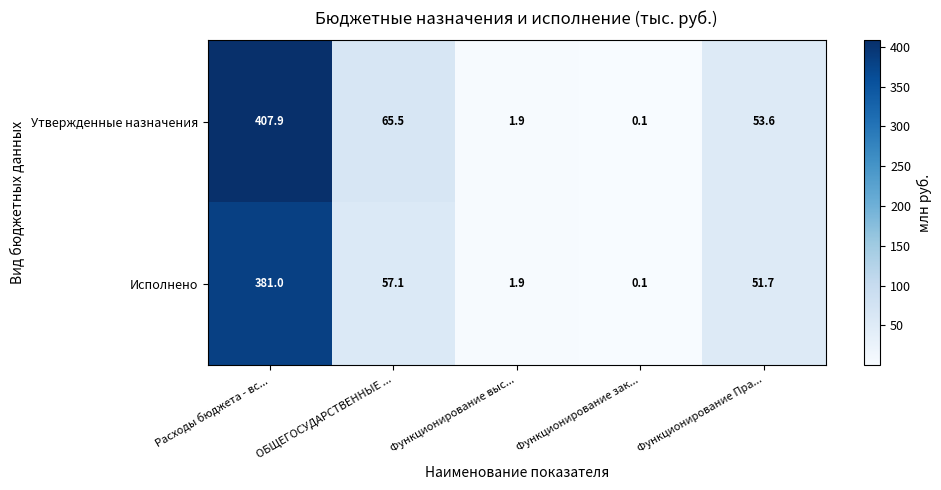

At which category does the chart reach its peak across all series?

Расходы бюджета - вс...